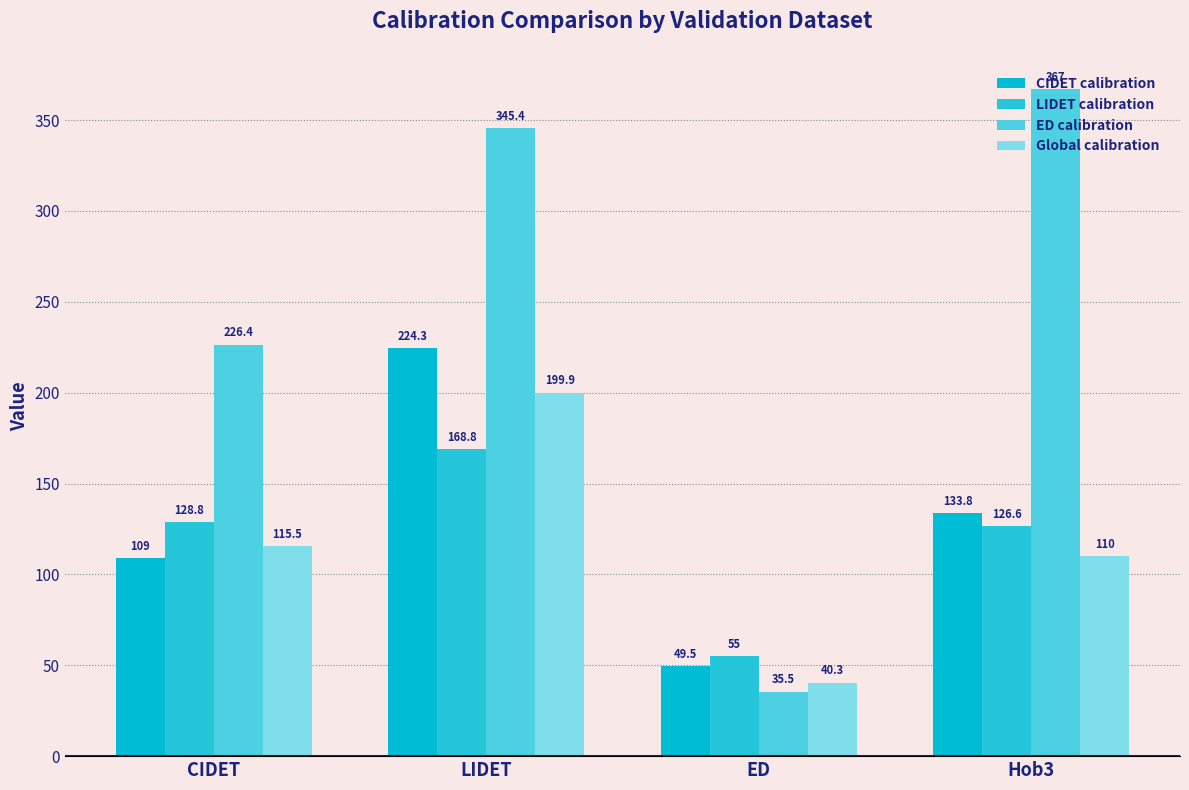

Between ED and Hob3, which is larger?

Hob3